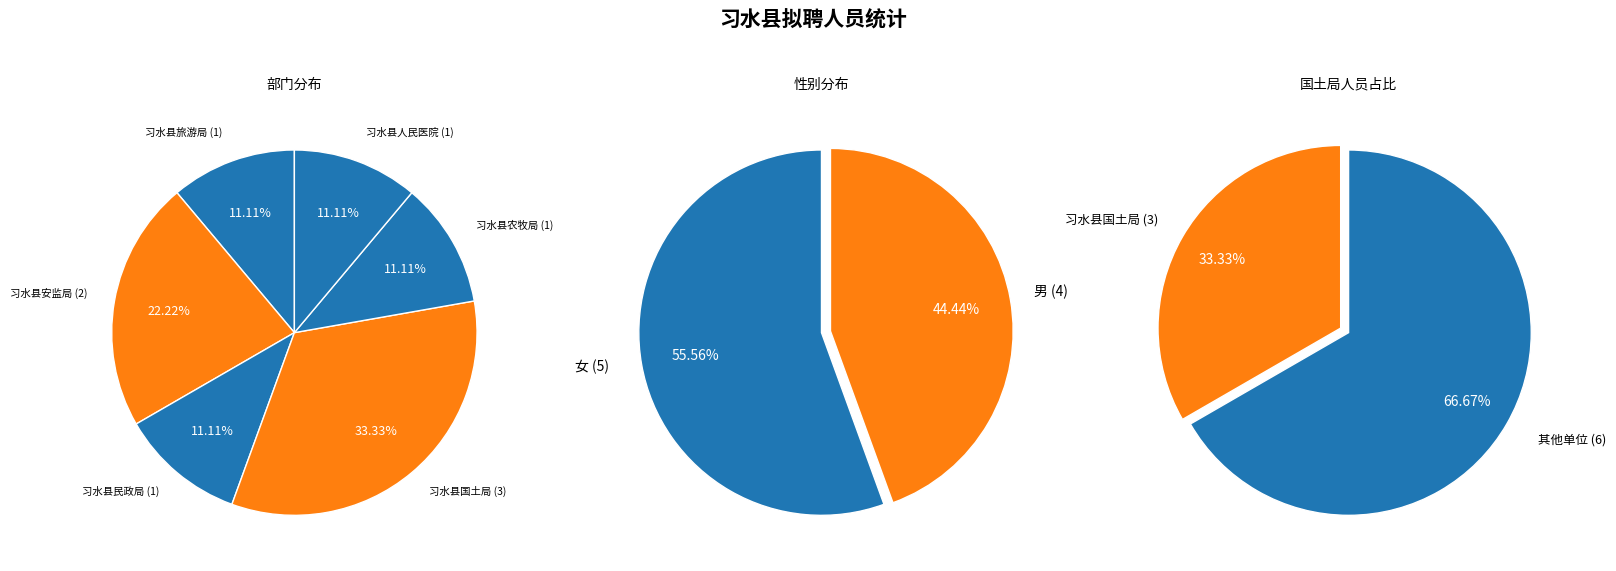

What percentage is NOT represented by 习水县人民医院 (1)?

88.9%